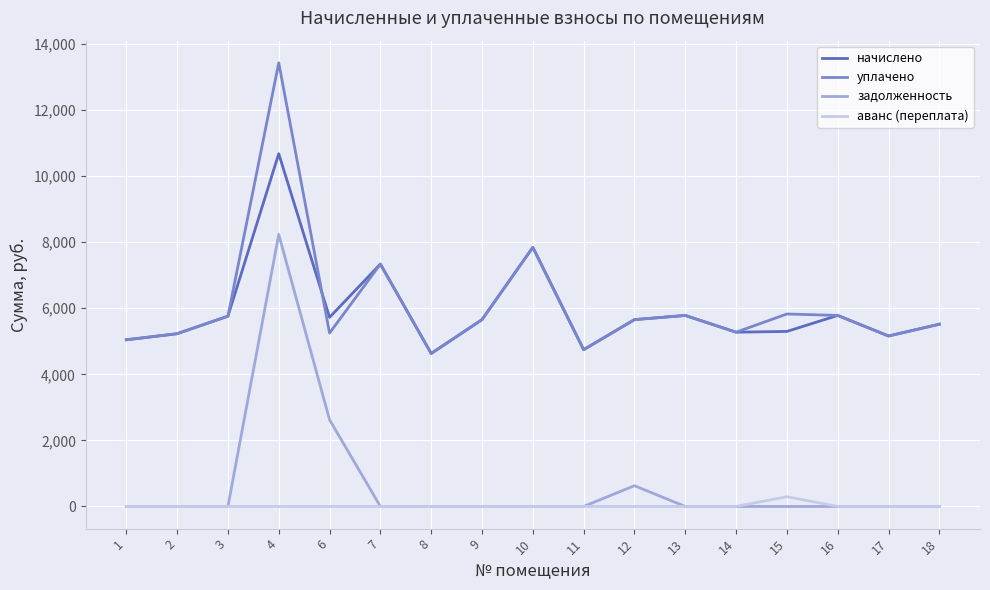

The value of уплачено at 8 is 6279.6. True or false?

False